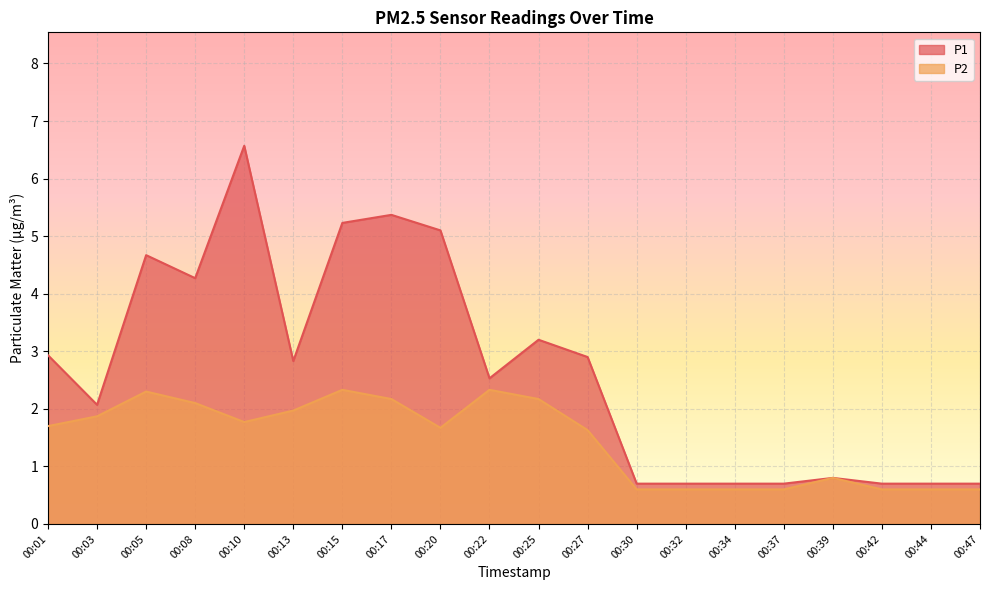

What is the value of the P1 point at the 13th from the left?

0.7